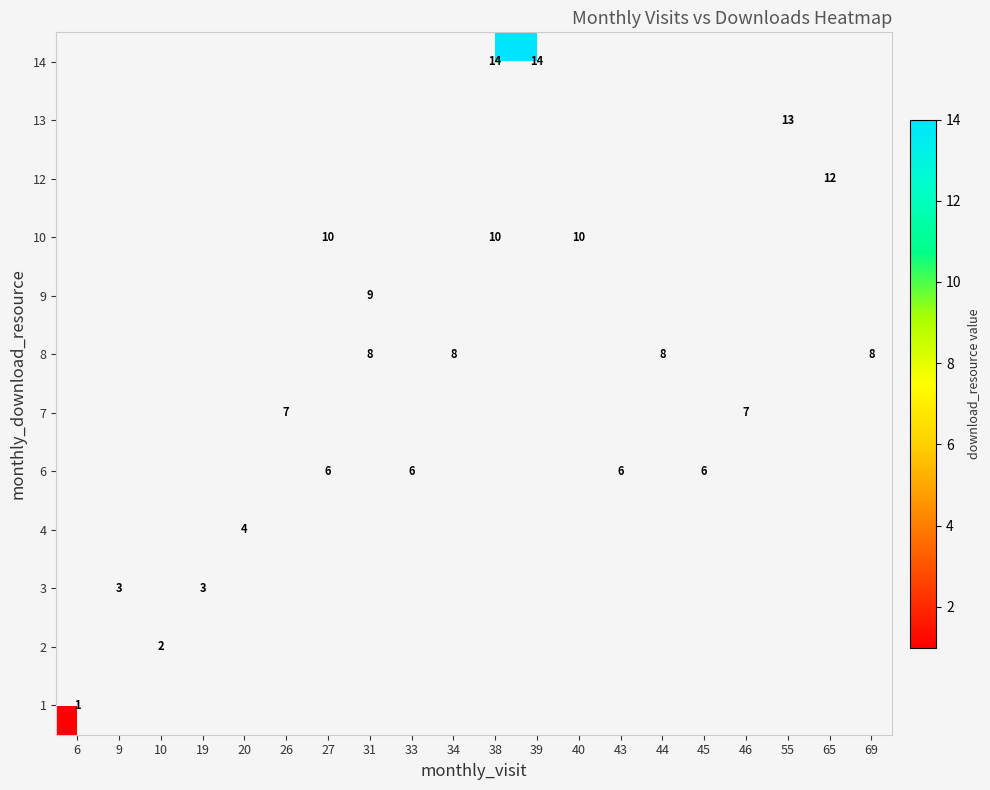

What is the minimum value shown in the chart?

1.0